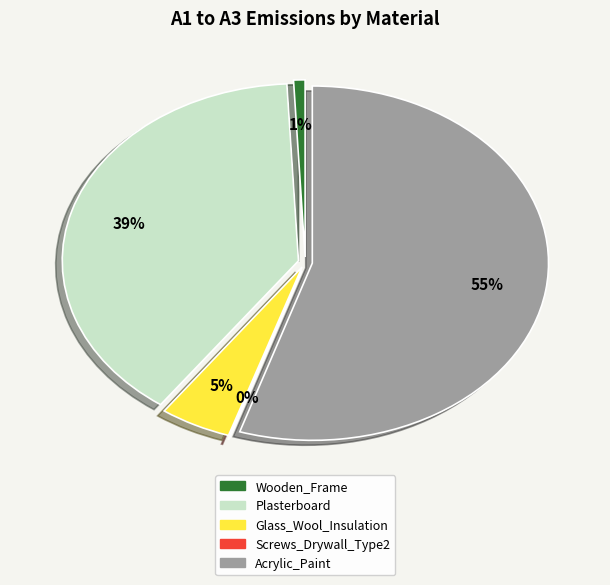

Is it true that Glass_Wool_Insulation is 5% of the pie?

True